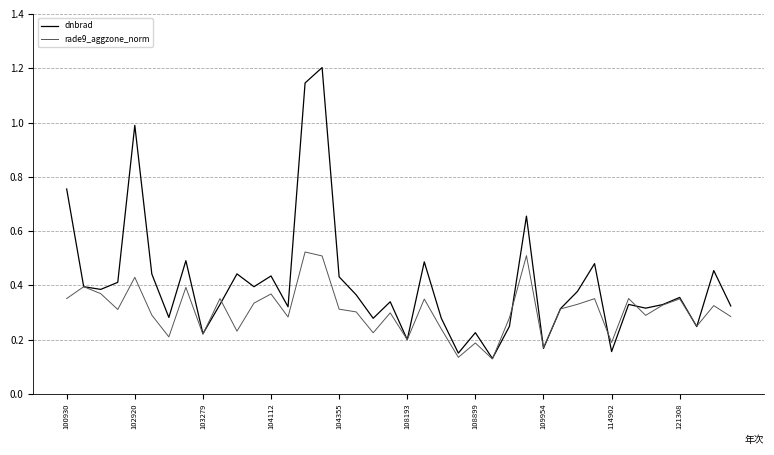

At how many categories does at least one series exceed 0?

40